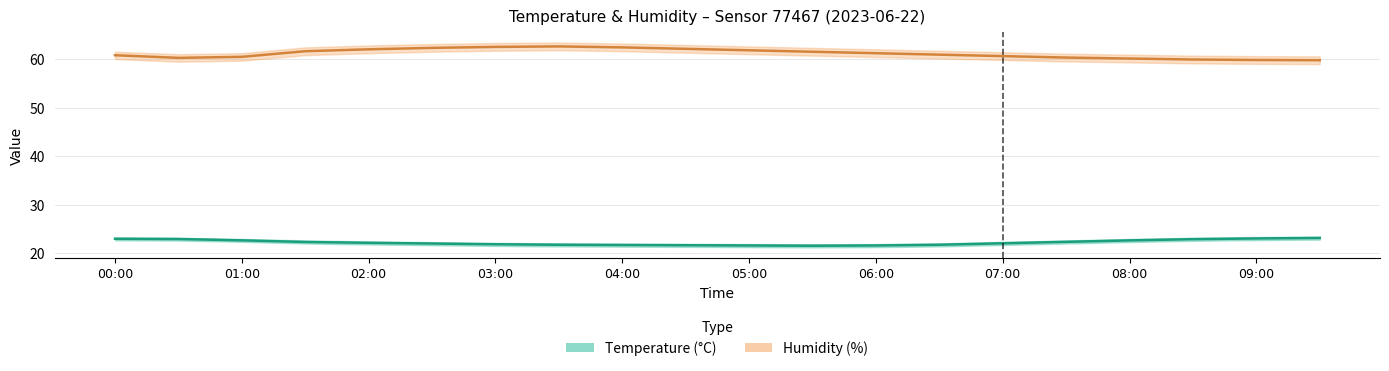

Read the temperature_upper value at 07:30.

22.6